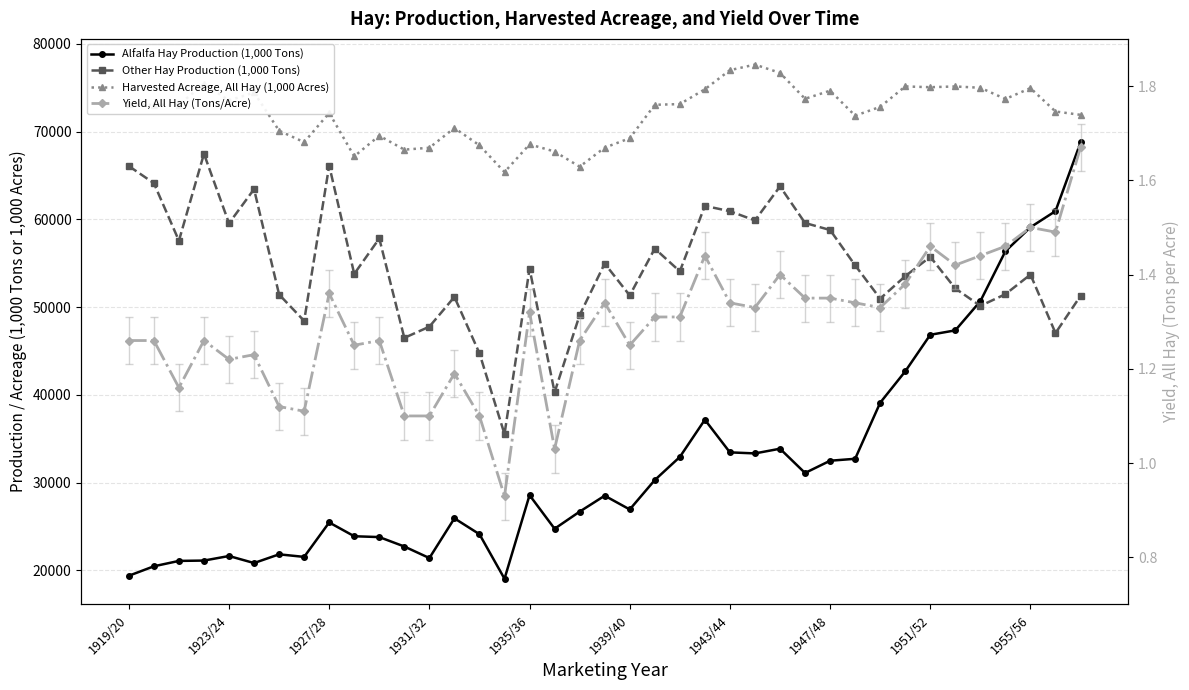

In Harvested Acreage, All Hay (1,000 Acres), how many points are lower than both neighbors (excluding endpoints)?

11